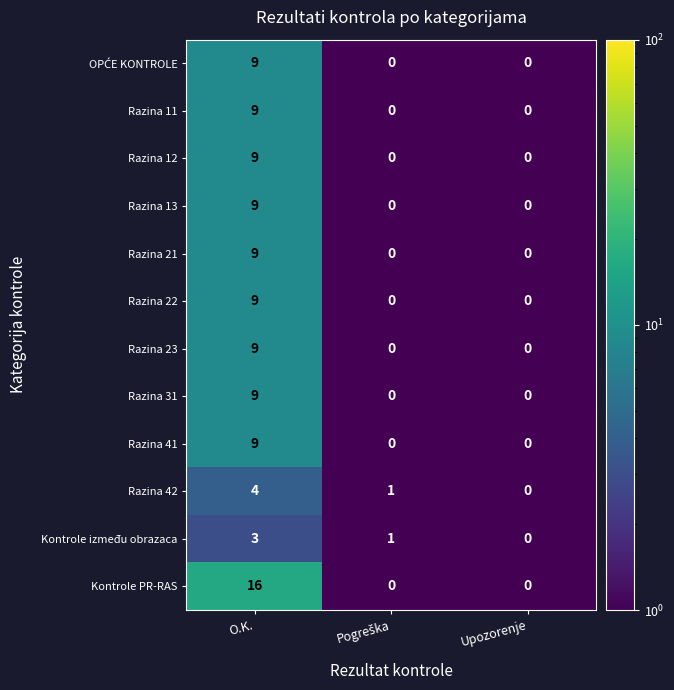

Which series has the largest range (max minus min)?

Kontrole PR-RAS